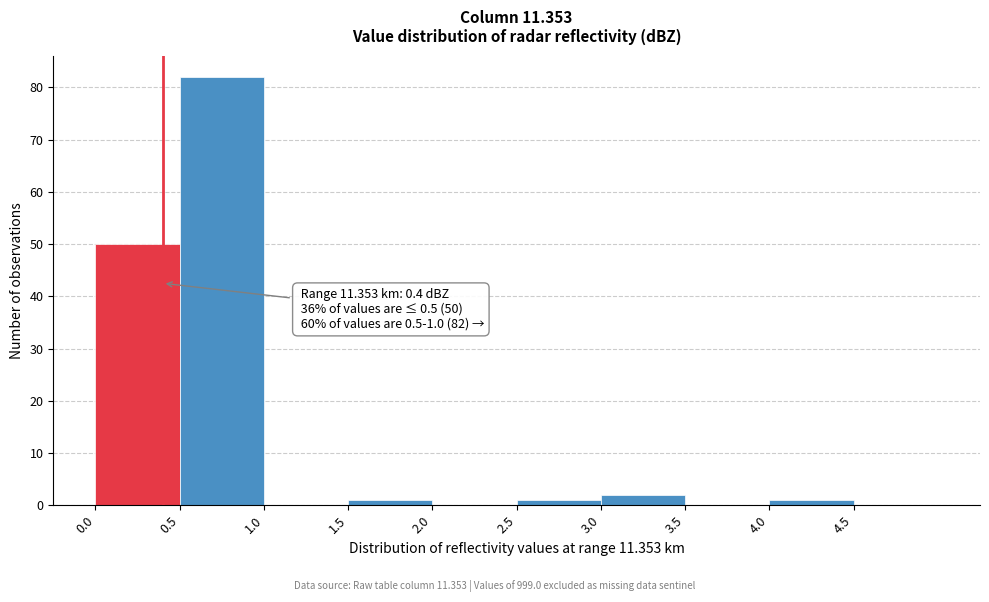

Over which range of the x-axis is the bar tallest?

0.5 to 1.0